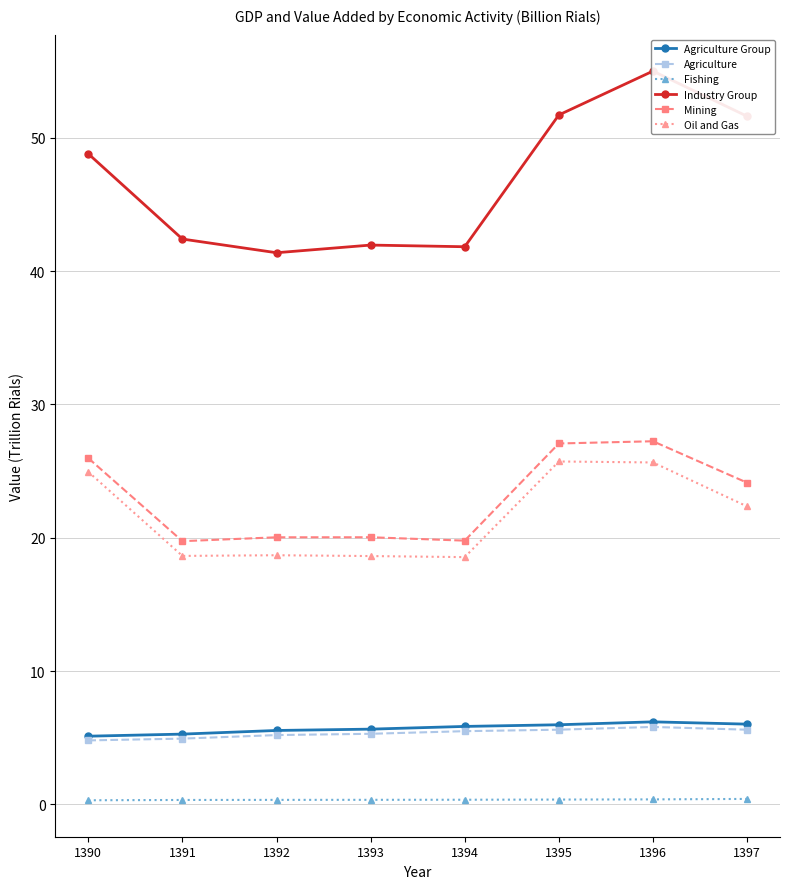

What is the value of the Agriculture point at the 4th from the left?

5.3